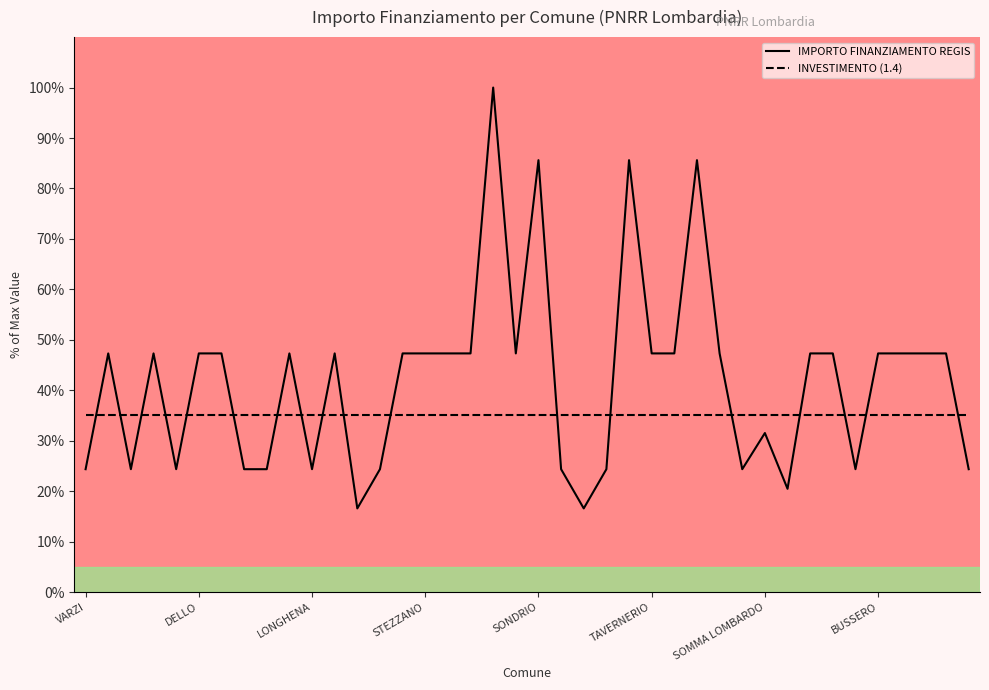

Does the chart display data point markers on the line(s)?

No